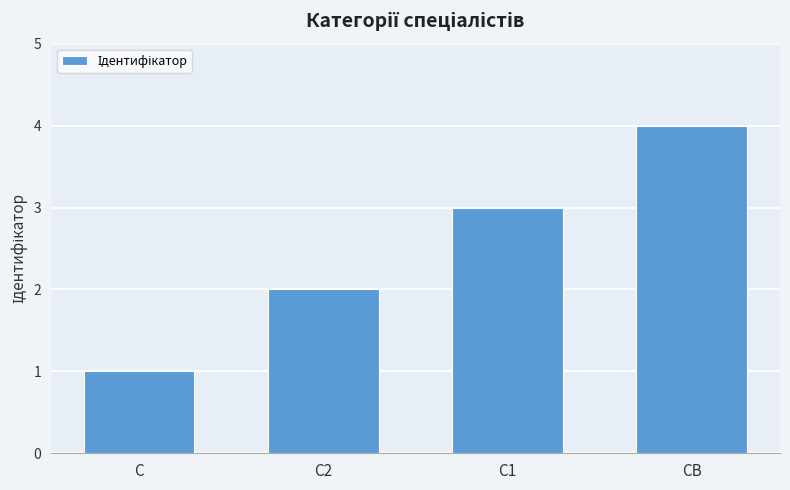

List the labels in order of value, smallest first.

С, С2, С1, СВ